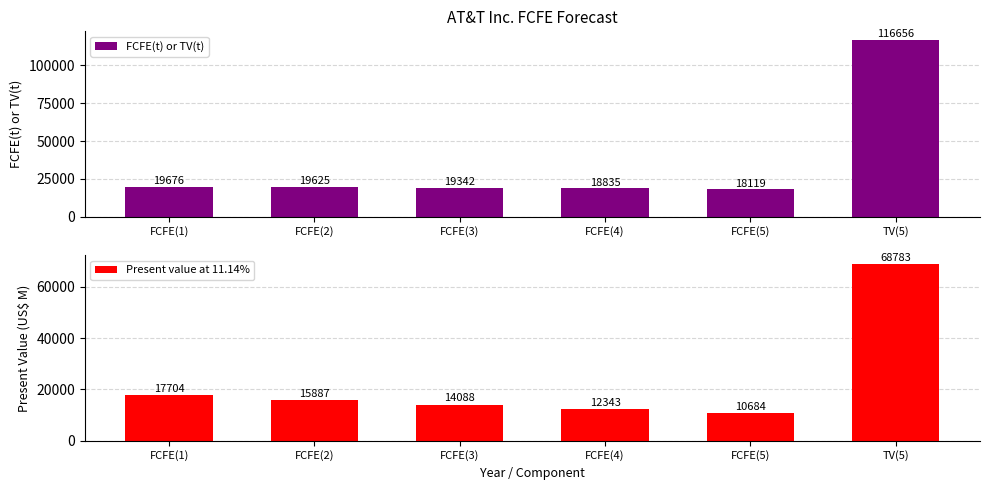

How many values in the FCFE(t) or TV(t) series are below 19625?

3